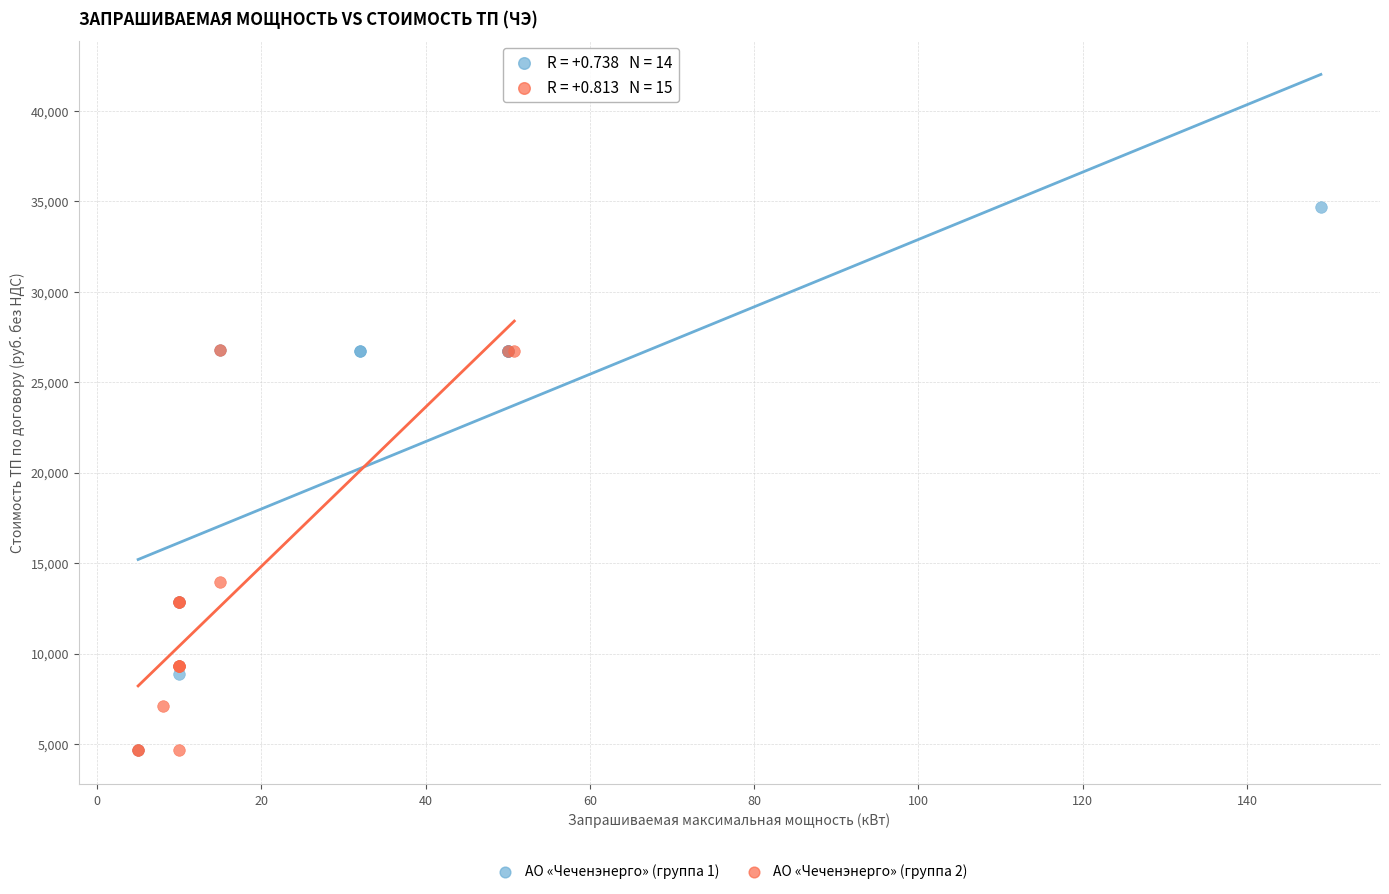

Which series has the widest spread of Y values?

АО «Чеченэнерго» (группа 1)